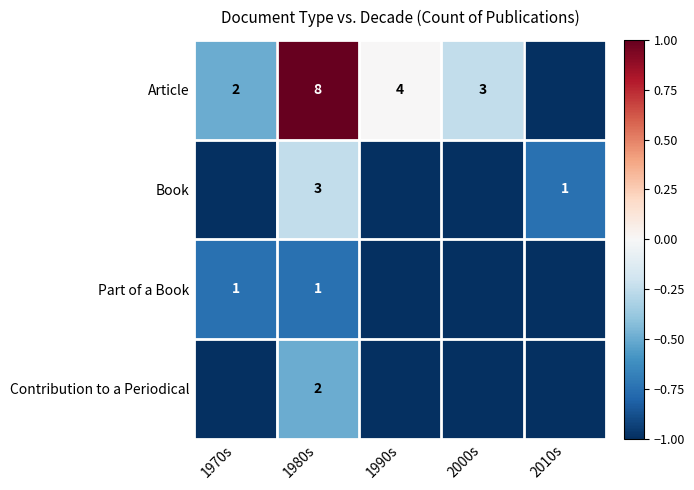

True or false: Contribution to a Periodical has a value of 1 at 1980s.

False